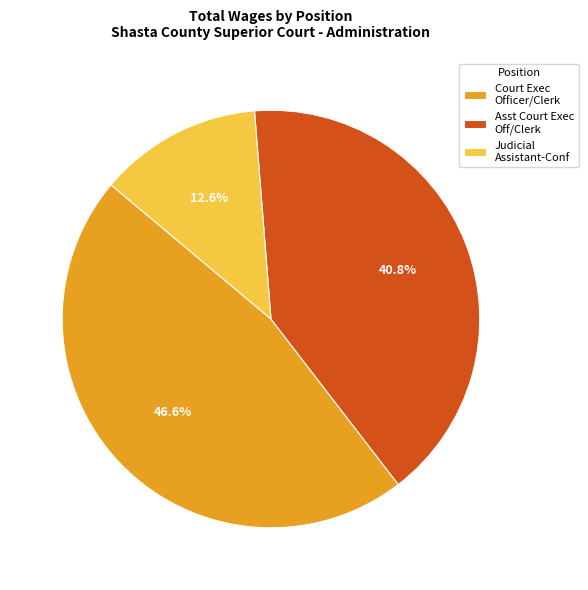

The Judicial Assistant-Conf slice represents 13% of the pie. True or false?

True